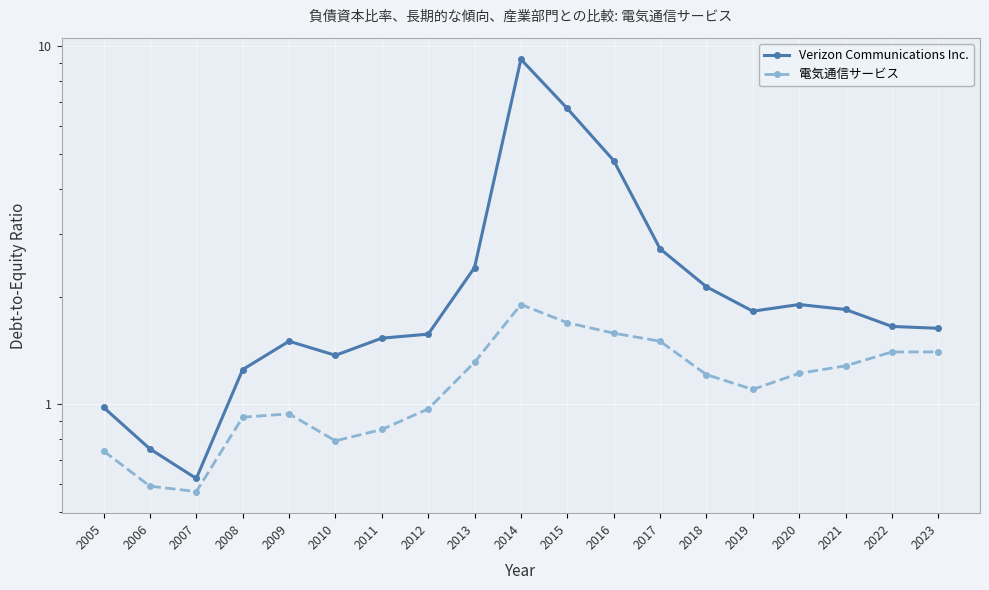

What is the difference between the maximum and minimum values in the Verizon Communications Inc. series?

8.6